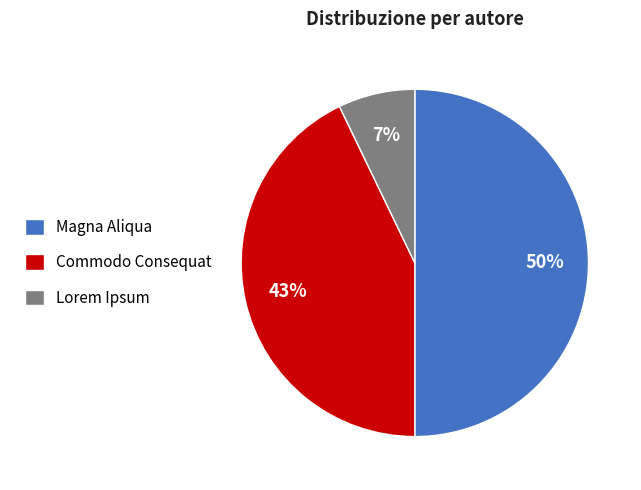

Does Commodo Consequat account for over 50% of the chart?

No